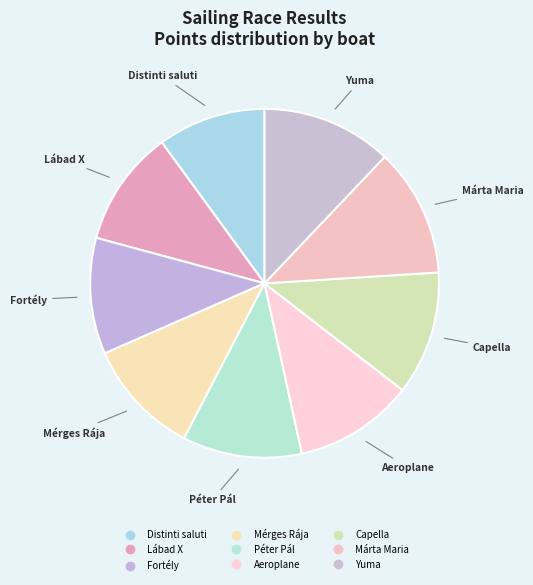

To the nearest percent, what is the difference between the Fortély and Capella slice percentages?

1%